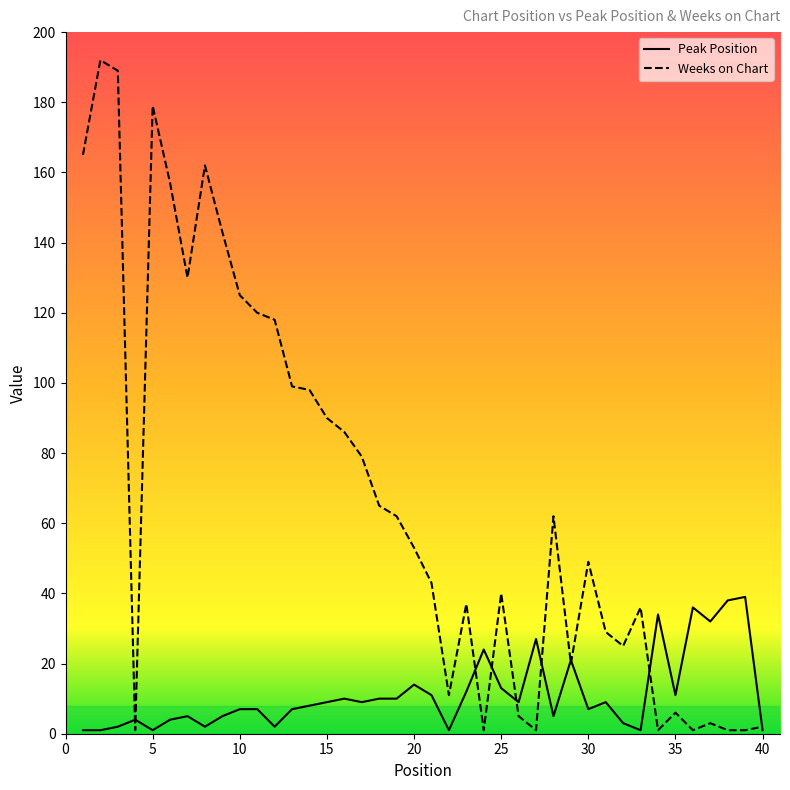

Rank the categories by Weeks on Chart value from highest to lowest.

2, 3, 5, 1, 8, 6, 9, 7, 10, 11, 12, 13, 14, 15, 16, 17, 18, 19, 28, 20, 30, 21, 25, 23, 33, 31, 32, 29, 22, 35, 26, 37, 40, 4, 24, 27, 34, 36, 38, 39